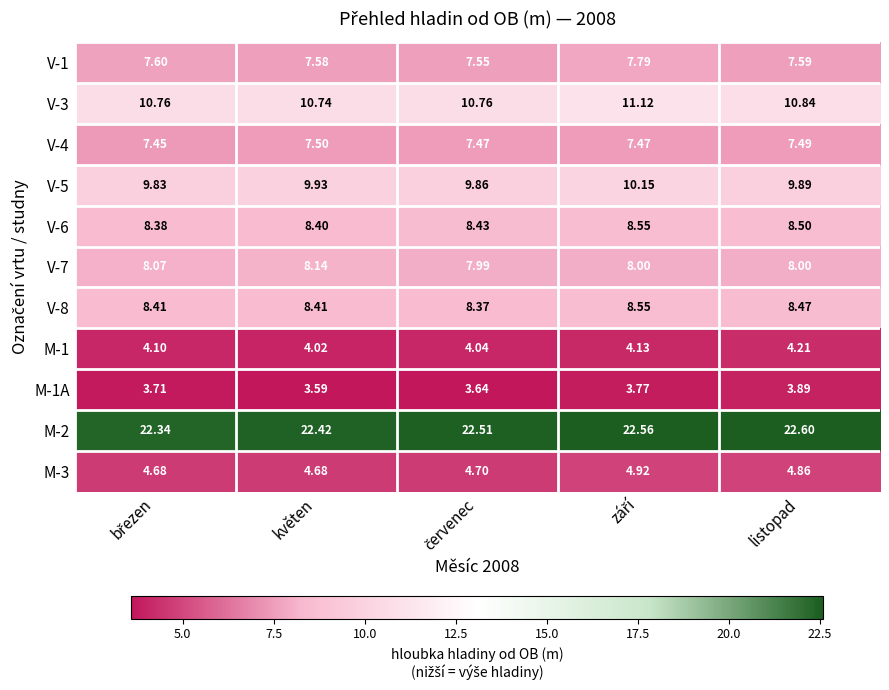

Which label corresponds to the smallest value in the chart?

květen